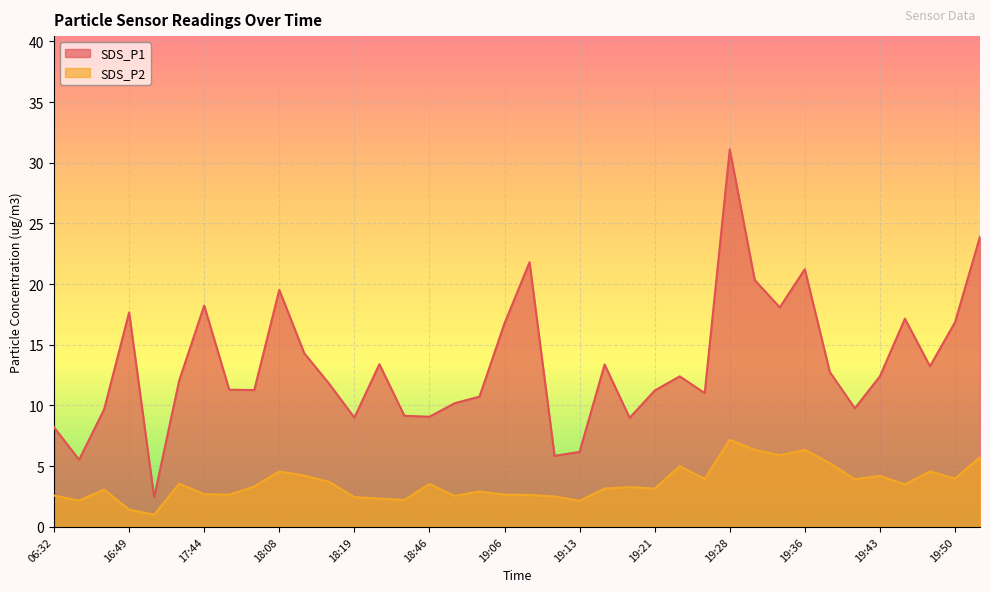

Which category has the highest value across all series?

19:28